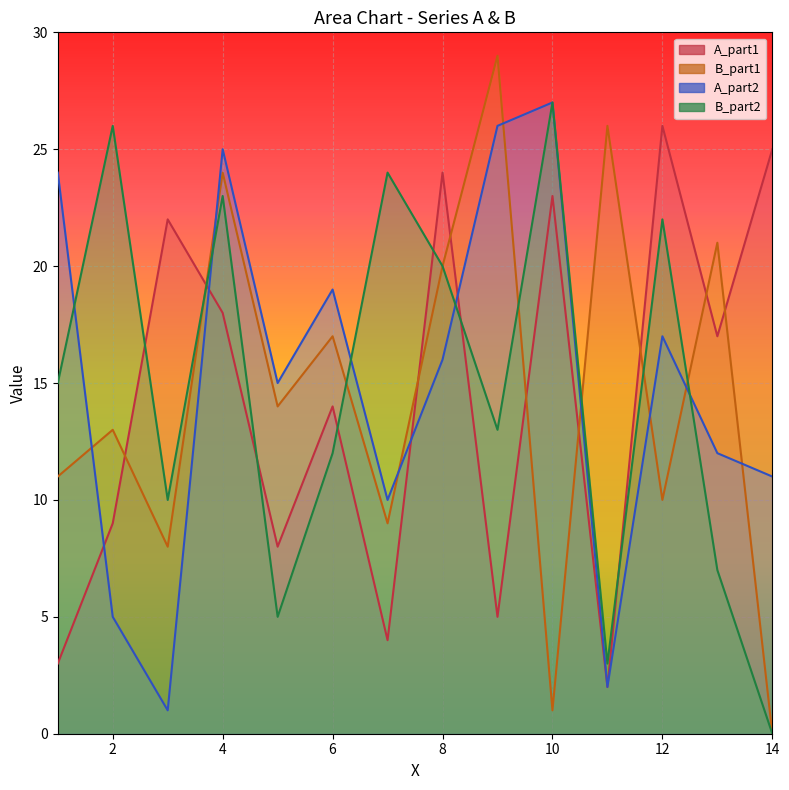

Count the number of data series in this chart.

4